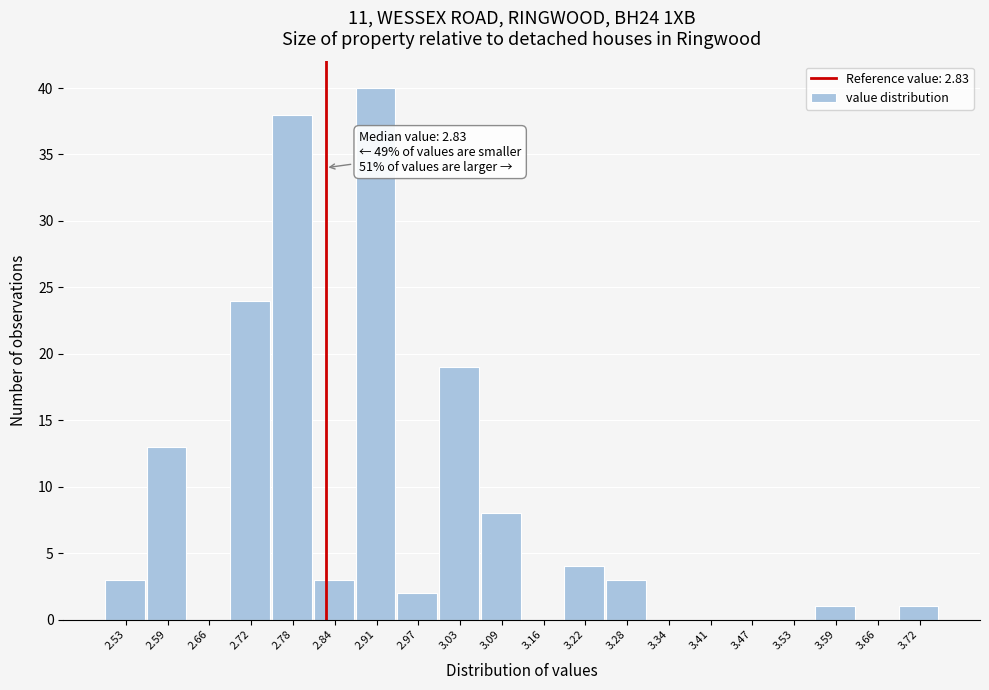

Which range on the x-axis has the tallest bar?

2.88 to 2.94